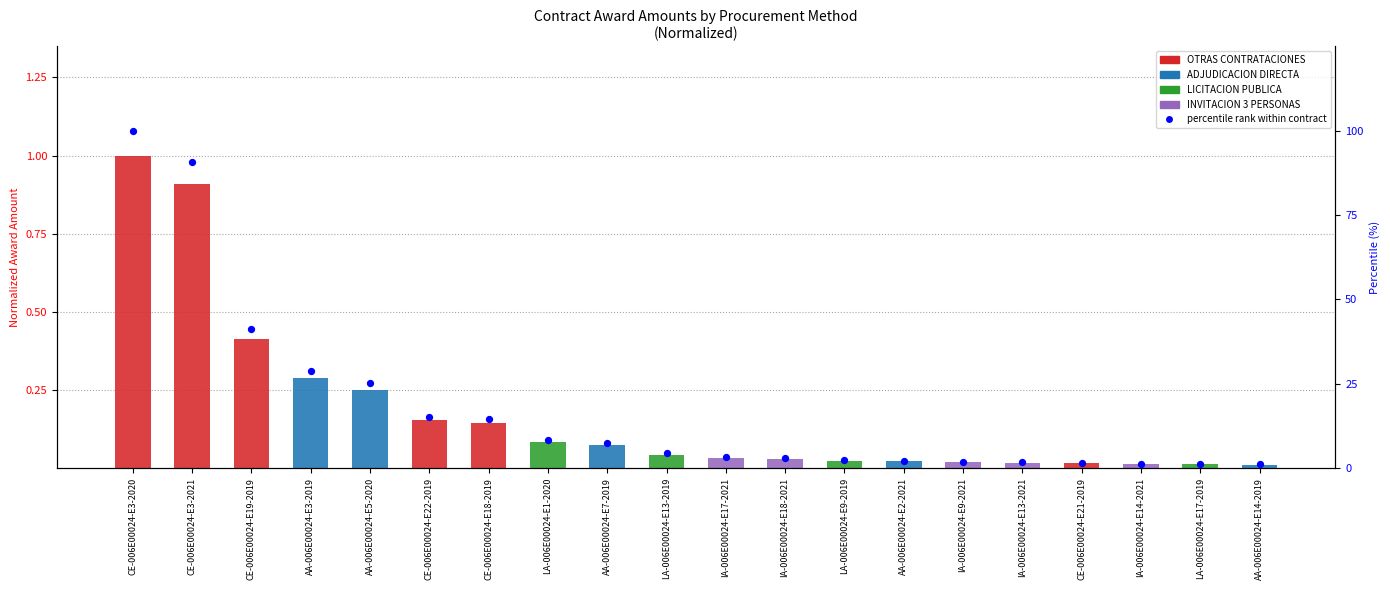

Approximately how many times larger is the value at AA-006E00024-E14-2019 compared to LA-006E00024-E13-2019?

0.2